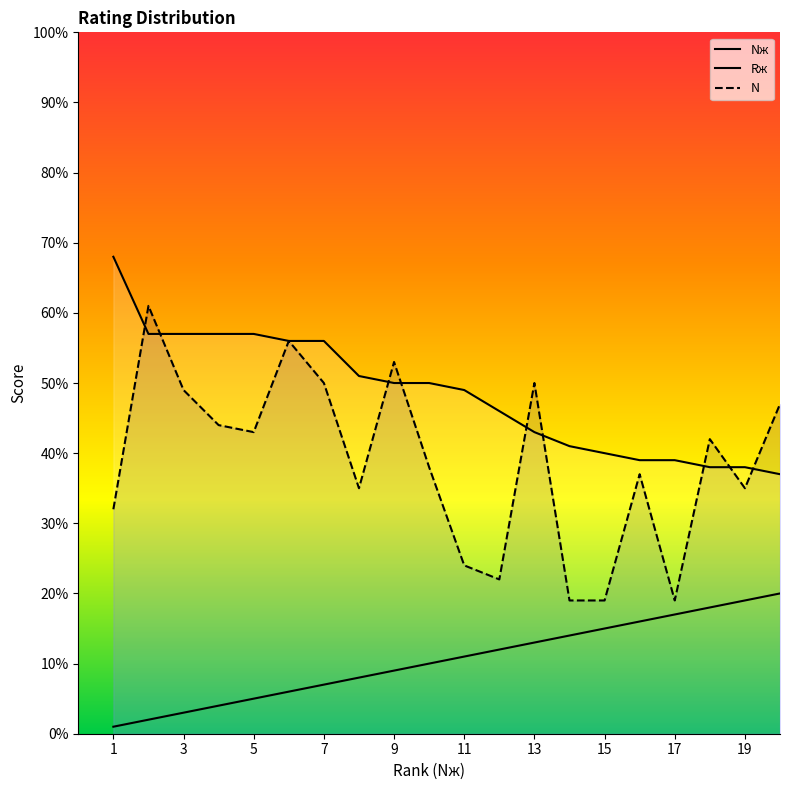

What is the difference between the maximum and minimum values in the Rж series?

31